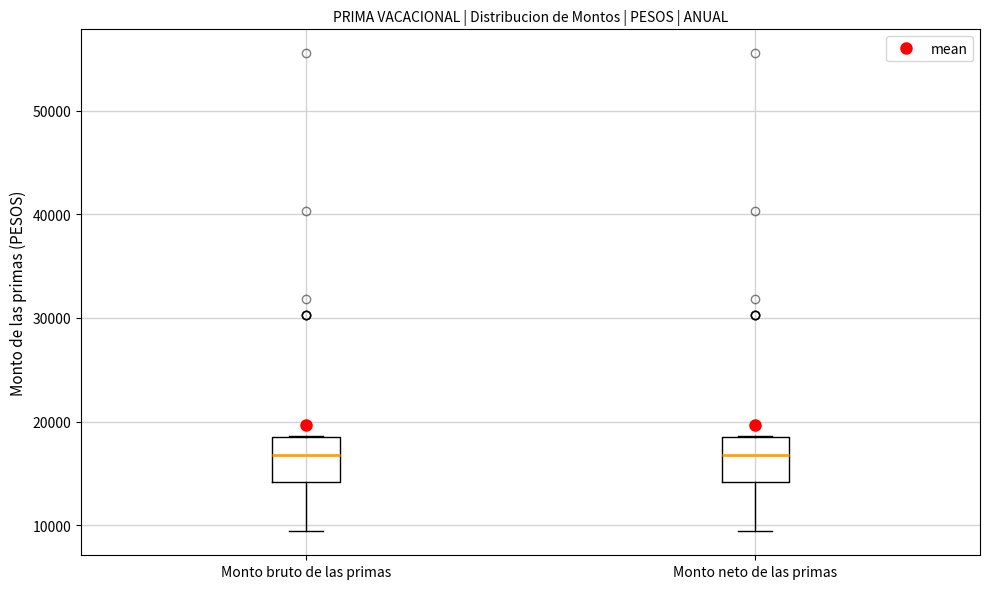

Reading left to right, transcribe this box plot: for each box, give where its median line is, the range the box spans, and where its two whiskers end, as read against the y-axis. The values are not printed on the chart, so give them approximately, as read against the axis.

Monto bruto de las primas: median 17000, box 14000 to 18000, whiskers 9000 to 19000
Monto neto de las primas: median 17000, box 14000 to 18000, whiskers 9000 to 19000